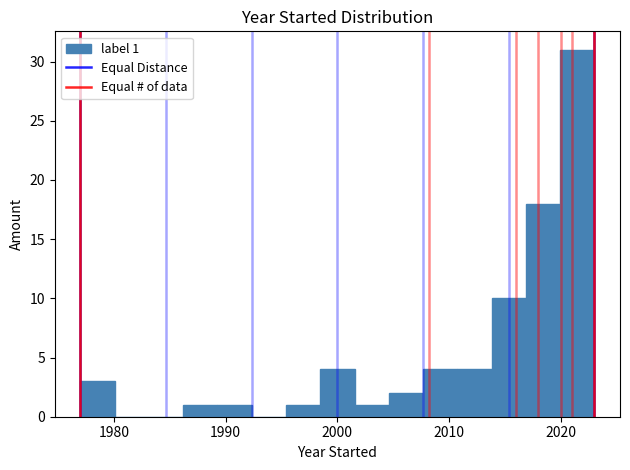

Read against the x-axis, roughly where is the centre of the tallest bar?

2021